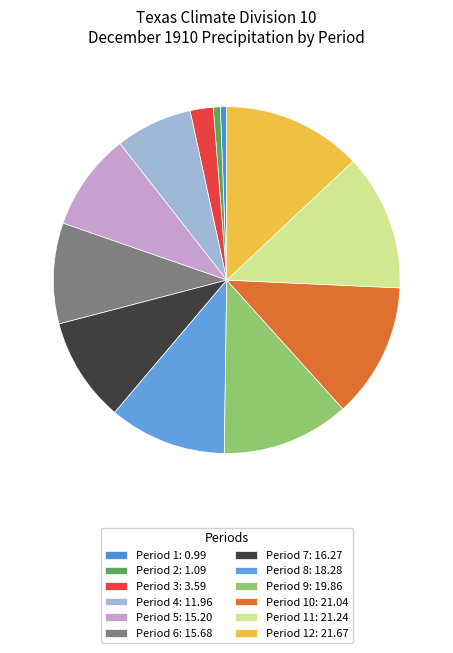

How many segments does this pie chart have?

12